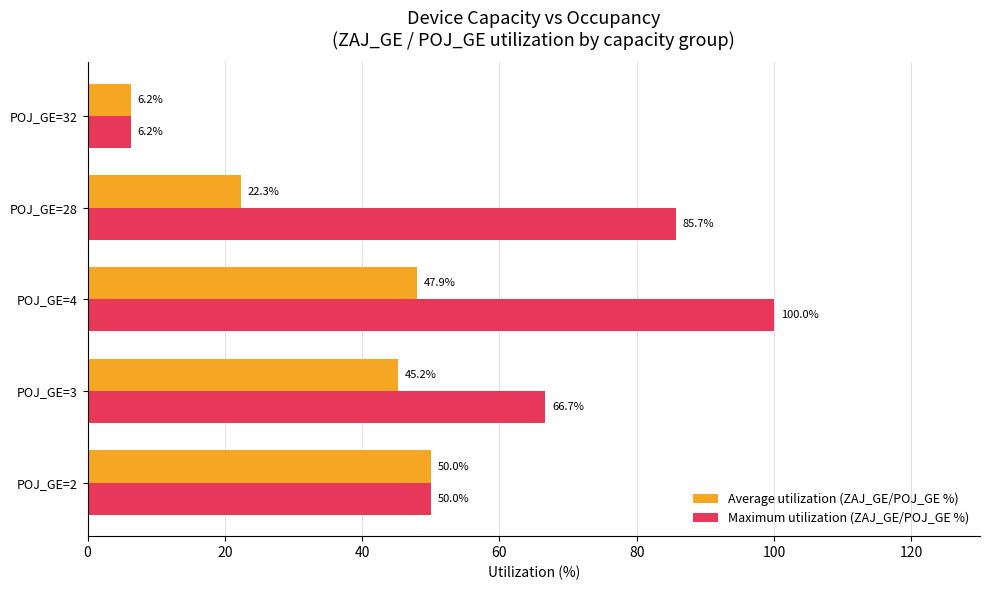

How many data points in Maximum utilization (ZAJ_GE/POJ_GE %) are above 66?

3